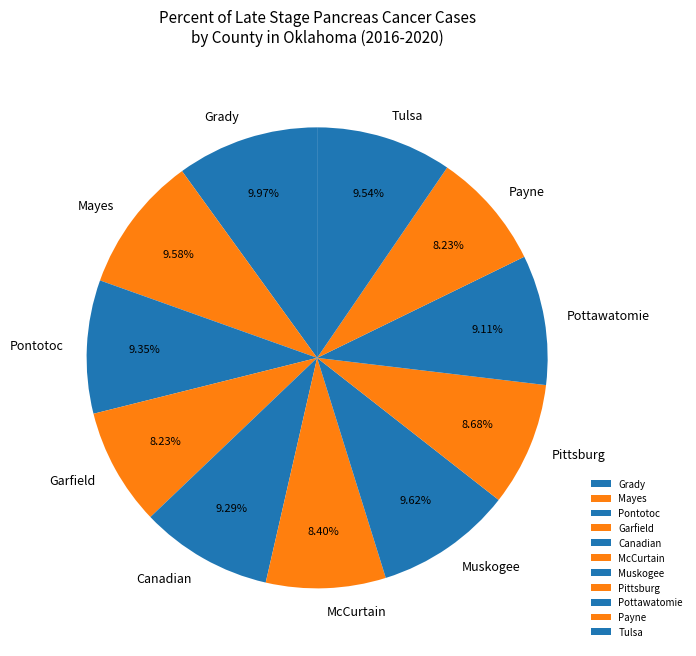

Combined, do Payne and Canadian account for over 50%?

No